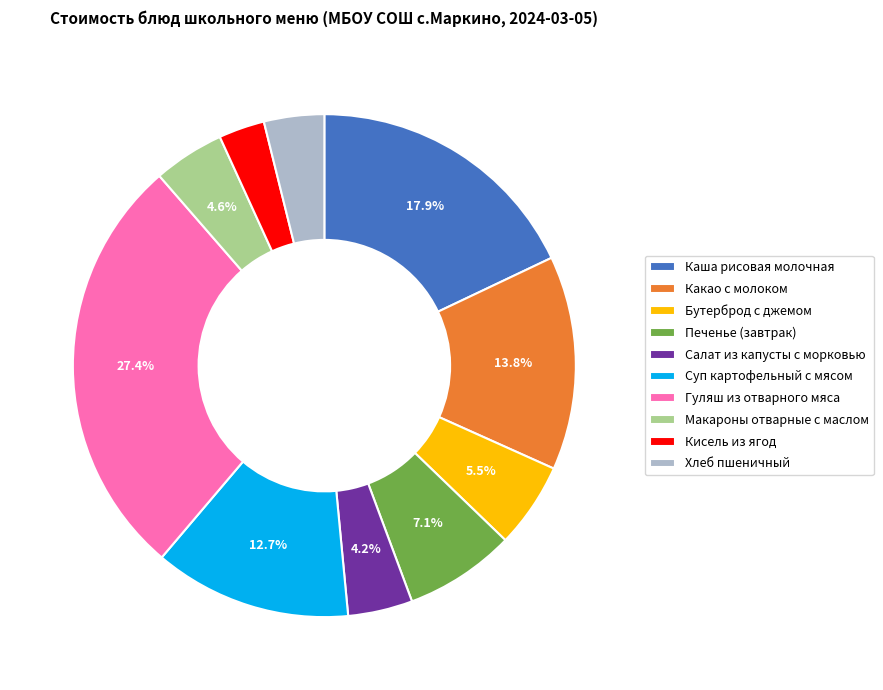

Between Суп картофельный с мясом and Какао с молоком, which is larger?

Какао с молоком